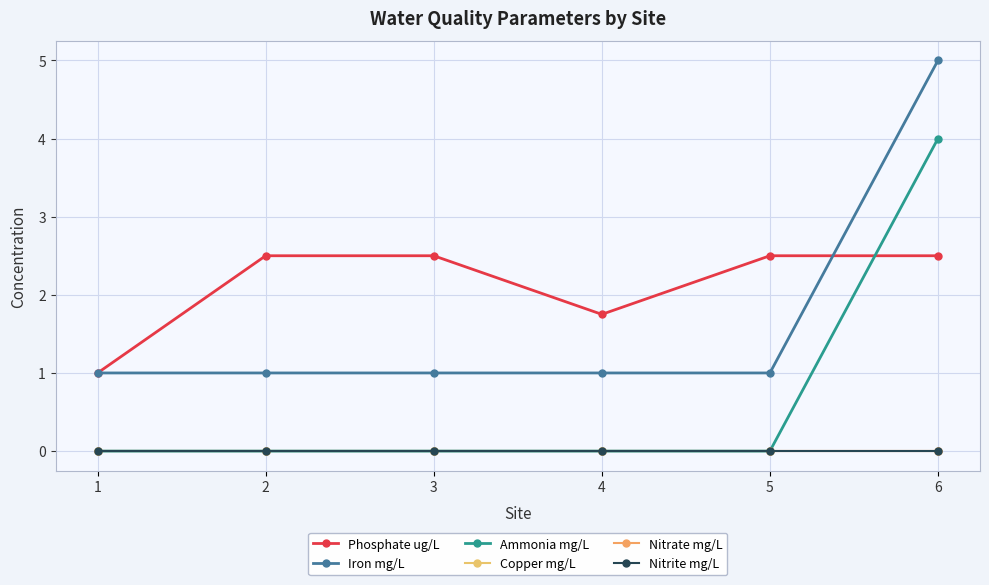

Between 1 and 6, which series saw the biggest shift?

Iron mg/L